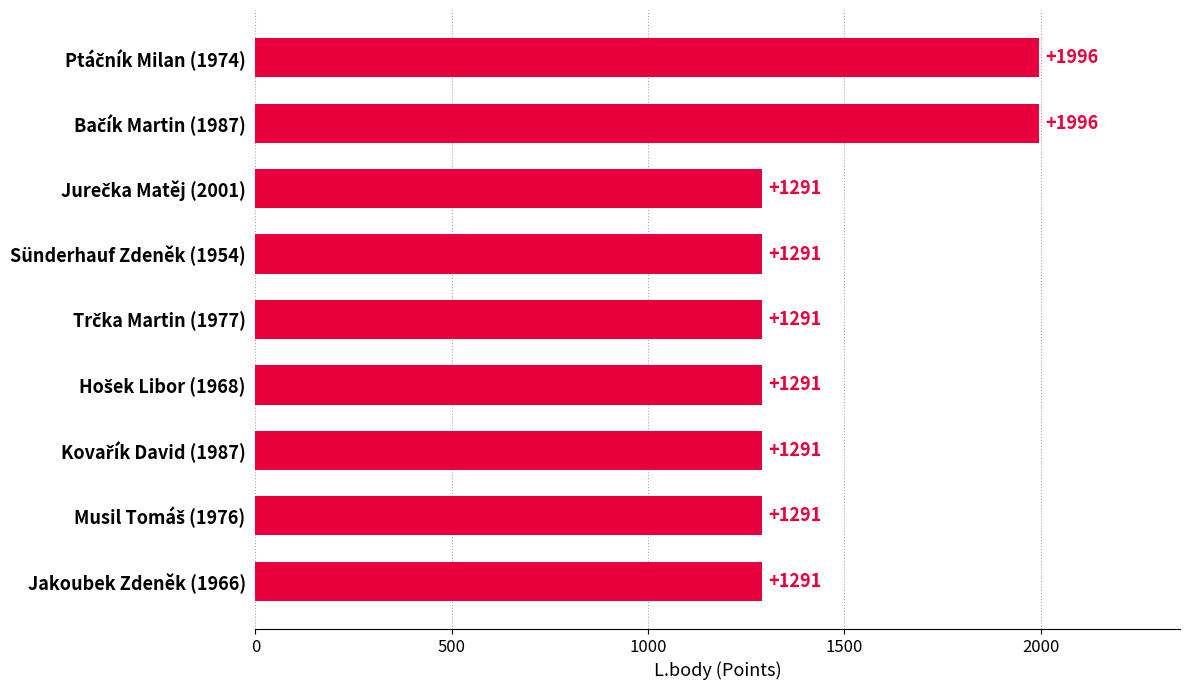

What is the difference between the maximum and minimum values?

705